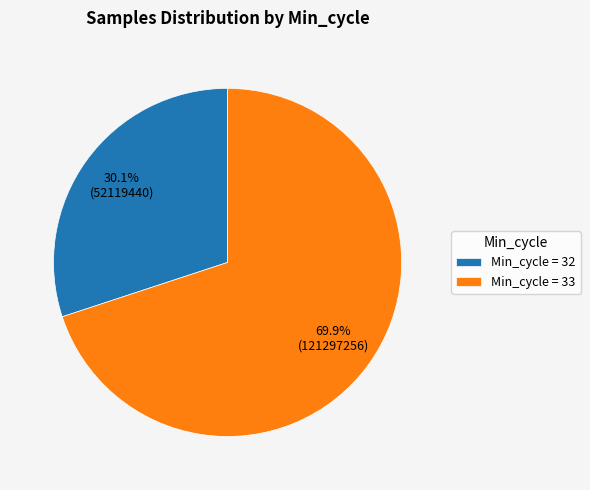

How many slices are in this pie chart?

2